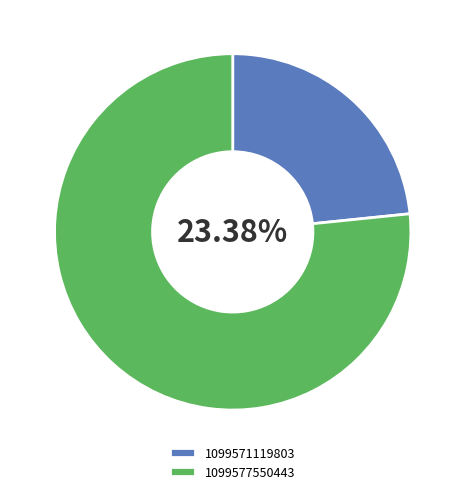

To the nearest percent, what is the combined percentage of 1099577550443 and 1099571119803?

100%